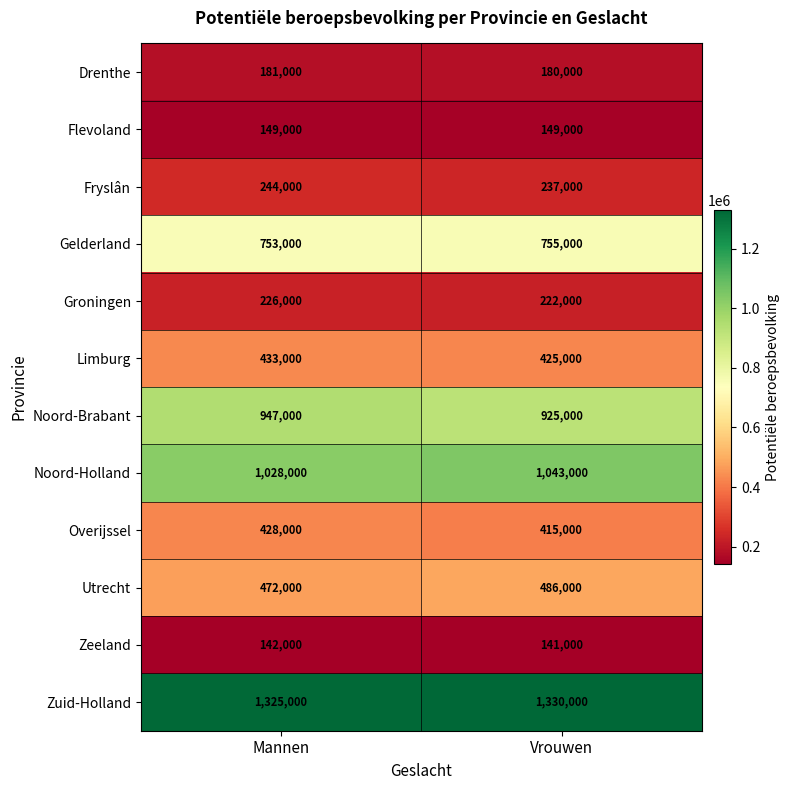

The Utrecht series shows 472000 at Mannen. True or false?

True